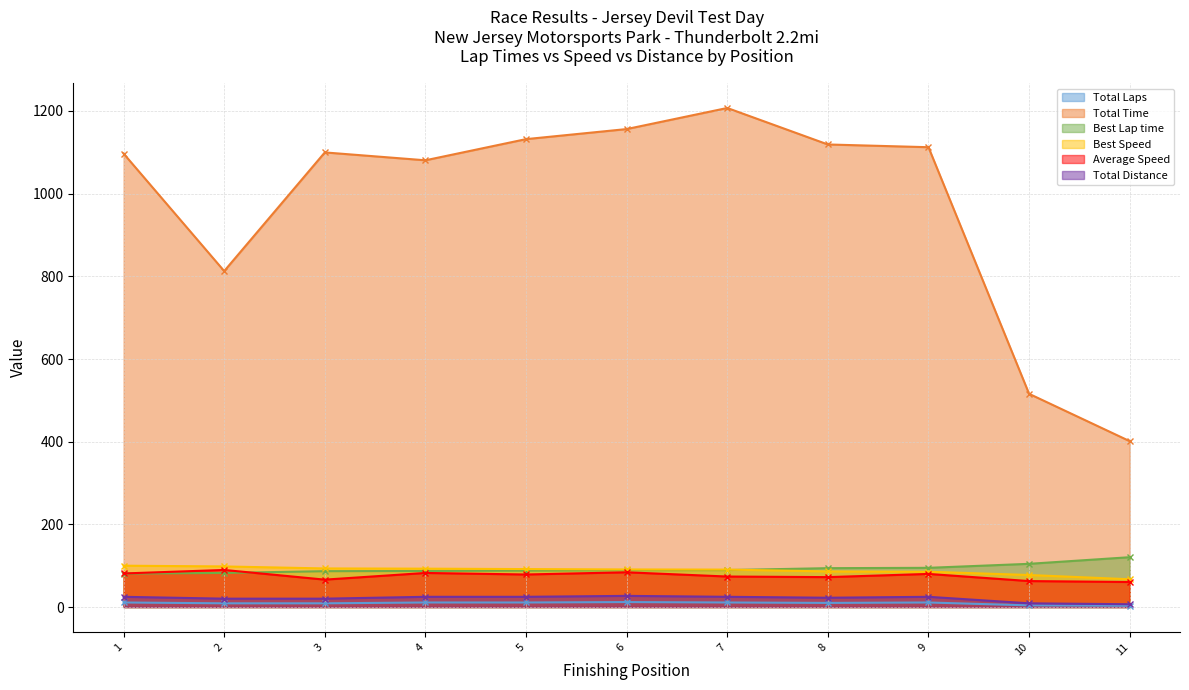

The value of Best Lap time at 9 is 168.4. True or false?

False